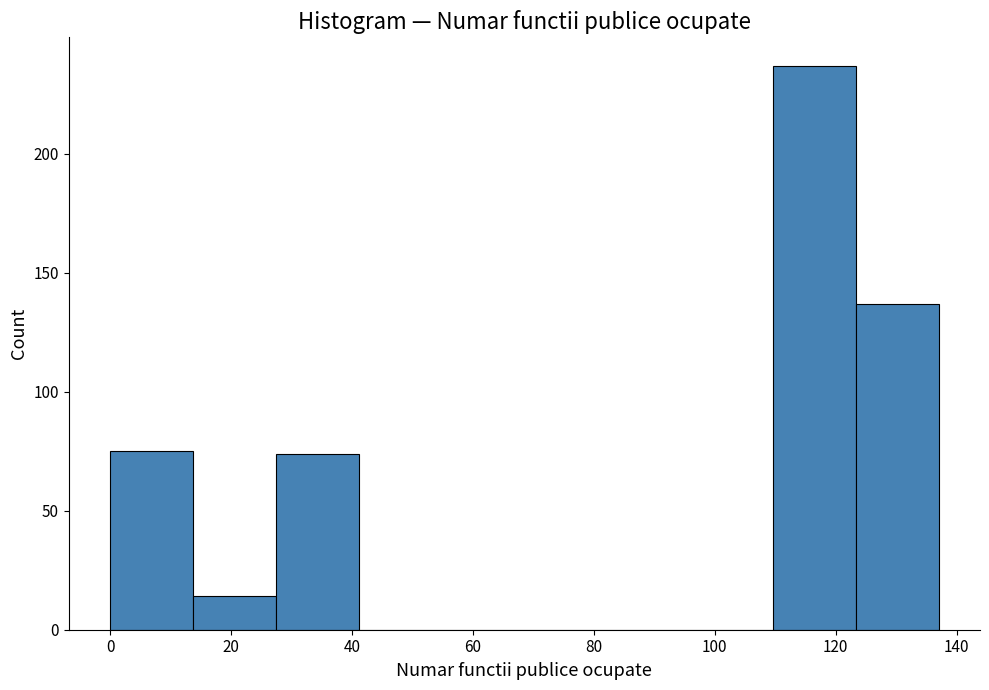

What is the height of the bar covering 28 to 42 on the x-axis? Neither the bar edges nor the heights are printed on the chart, so give them approximately, as read against the axes.

75